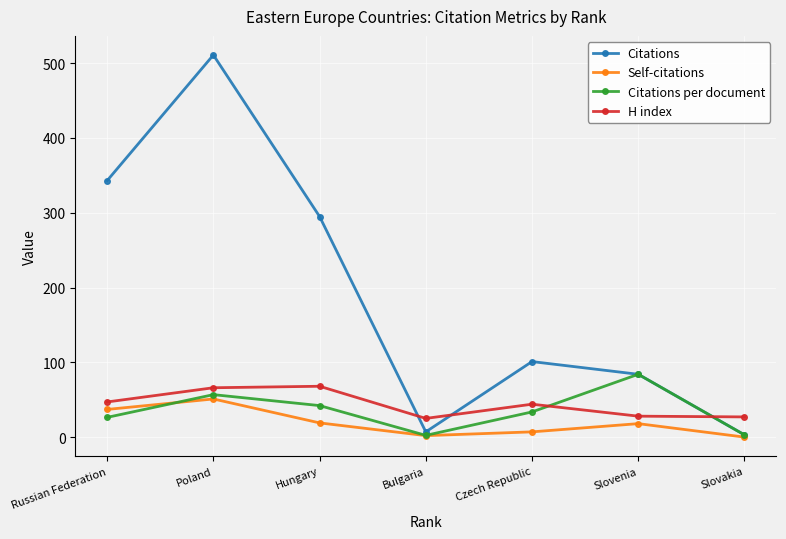

What is the greatest value displayed?

511.0